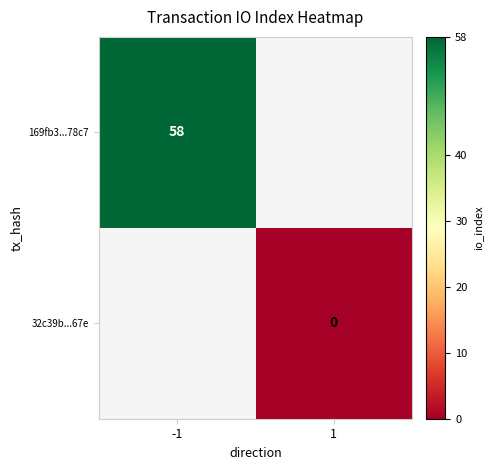

The value of 169fb3...78c7 at -1 is 92. True or false?

False